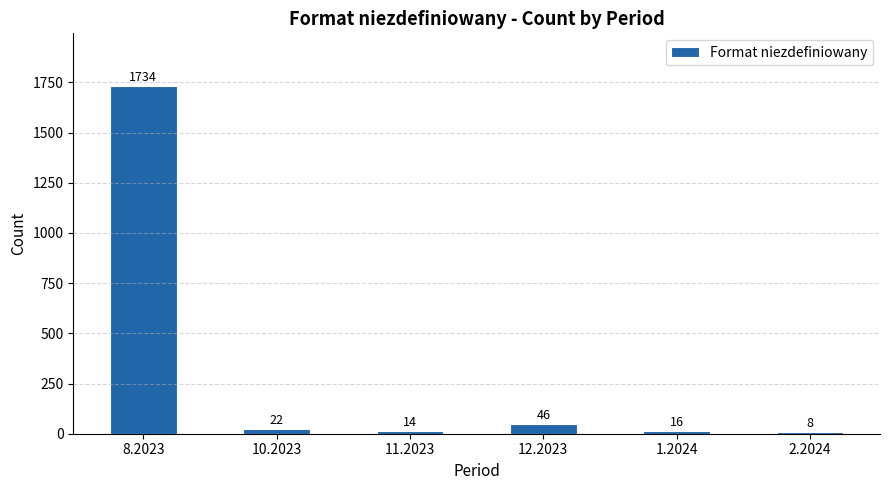

Reading left to right, list all the values displayed in this chart.

1734	22	14	46	16	8